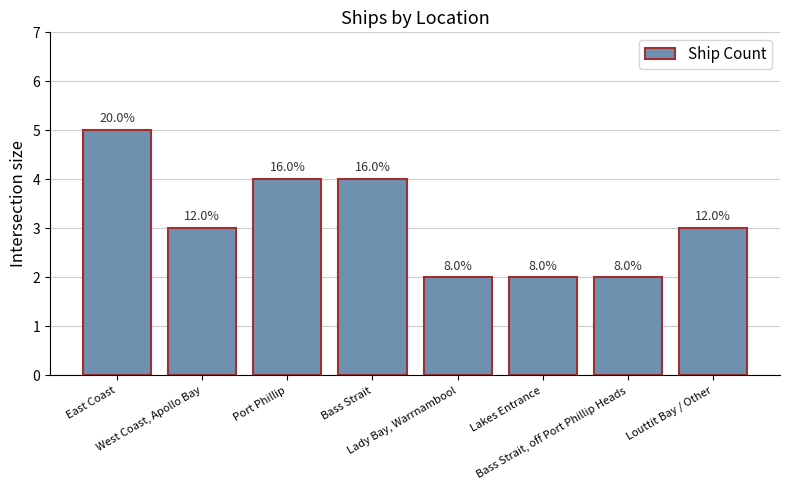

Are the bars horizontal?

No